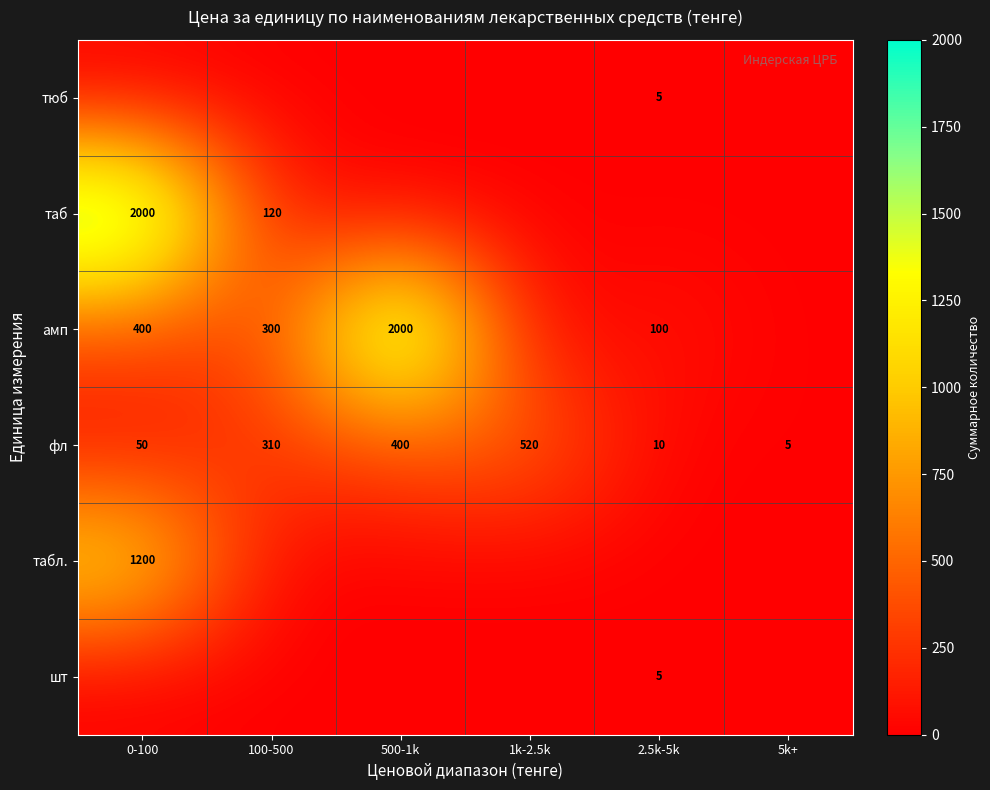

Which label corresponds to the smallest value in the chart?

0-100